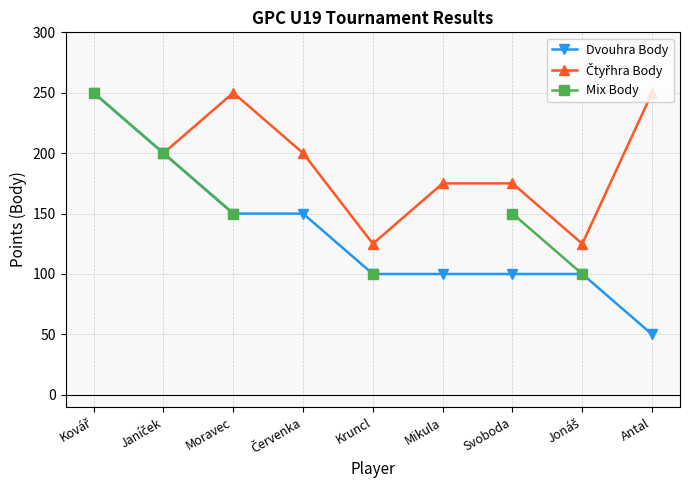

What is the sum of the Čtyřhra Body values at Jonáš and Kruncl?

250.0